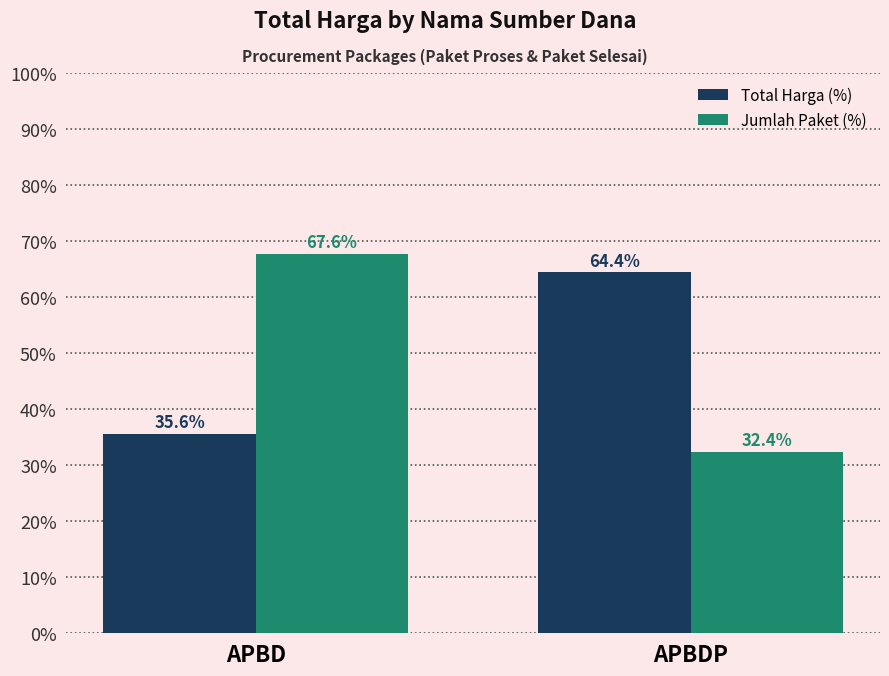

True or false: Jumlah Paket (%) has a value of 54.5 at APBDP.

False